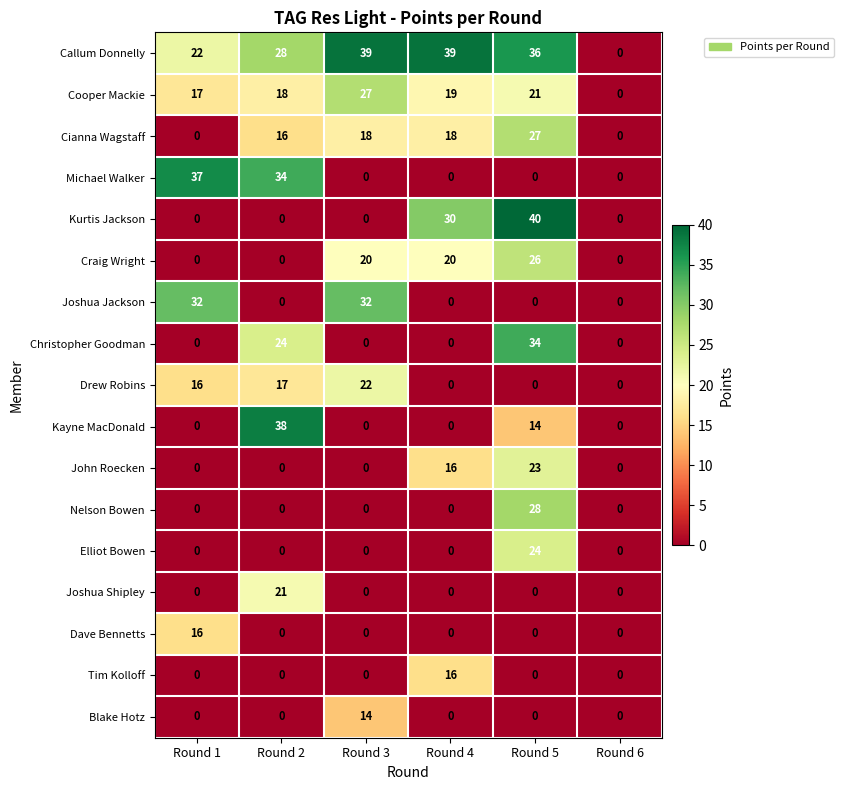

What is the difference between the second highest and minimum values in the Joshua Jackson series?

32